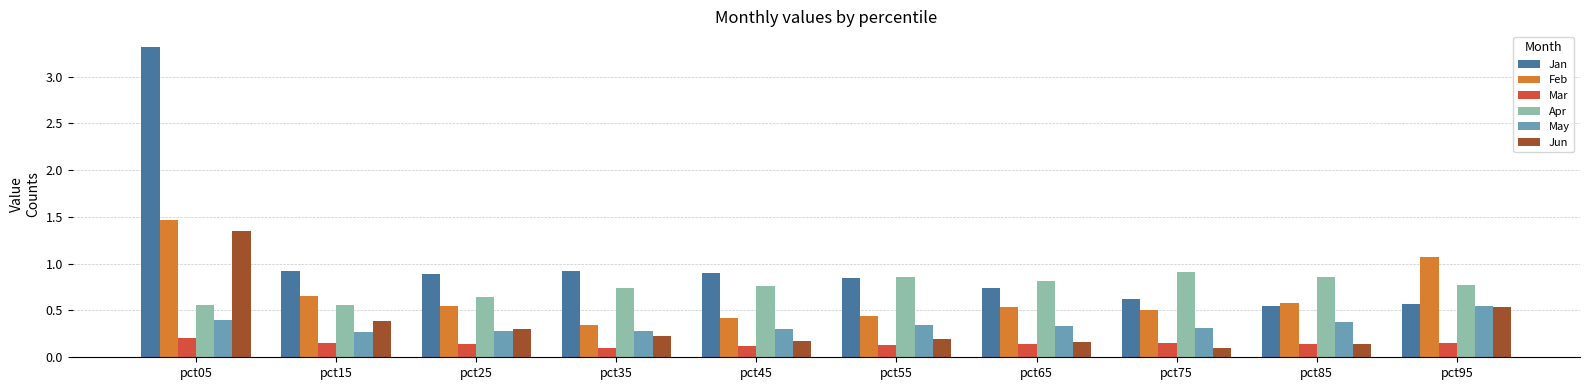

Does the chart contain stacked bars?

No